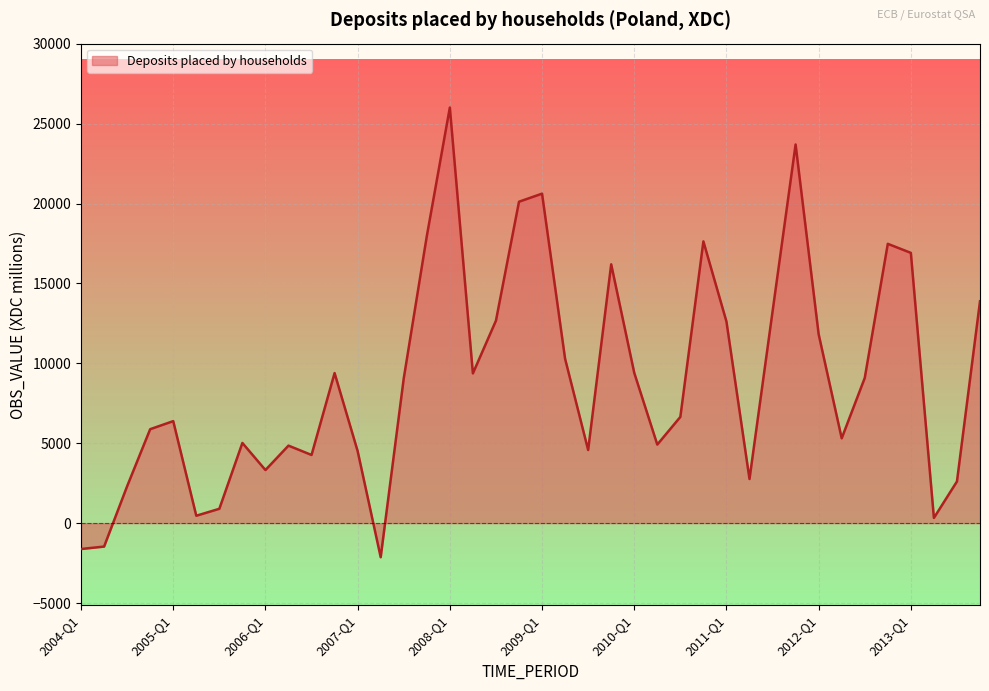

Count the number of data series in this chart.

1